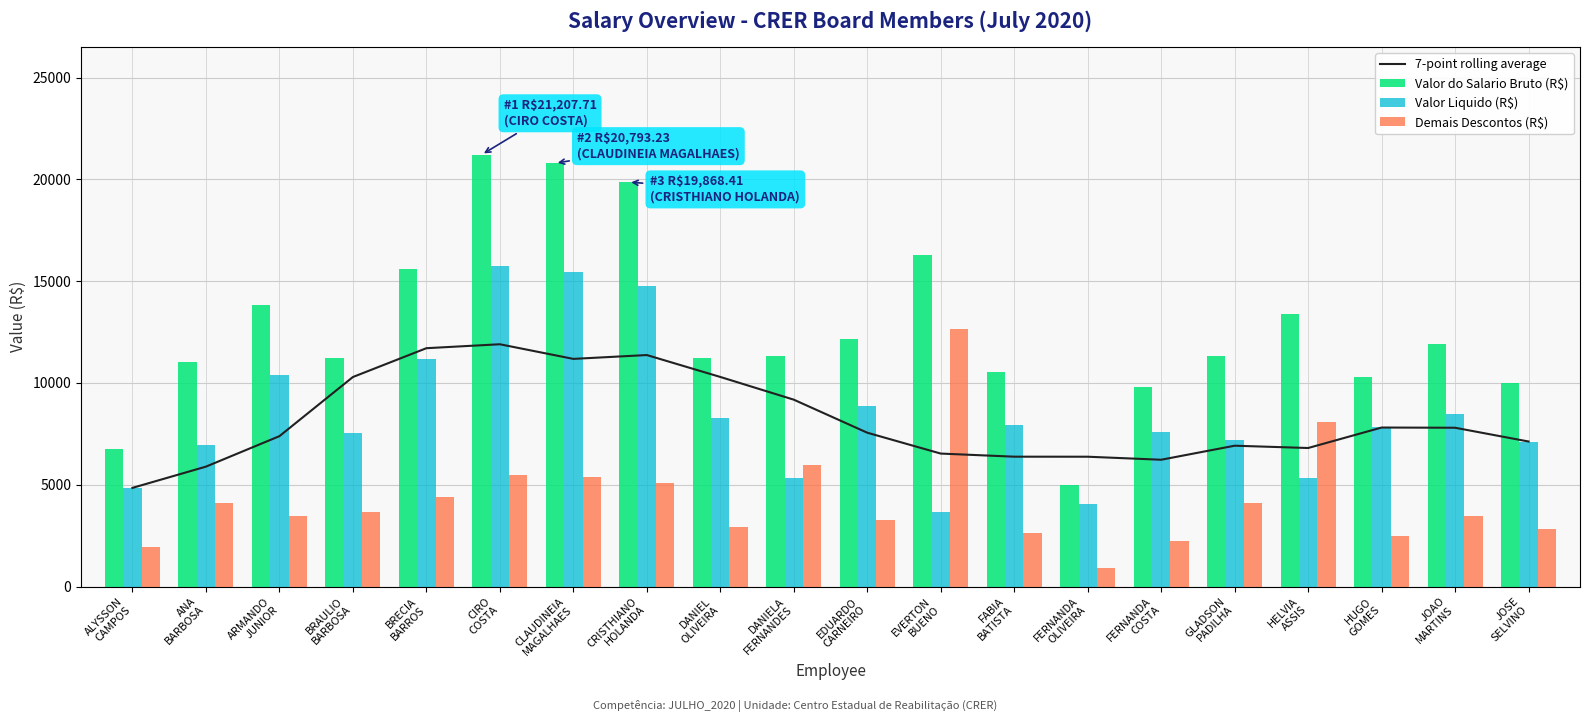

True or false: Valor do Salario Bruto (R$) has a value of 6778.1 at ALYSSON
CAMPOS.

True